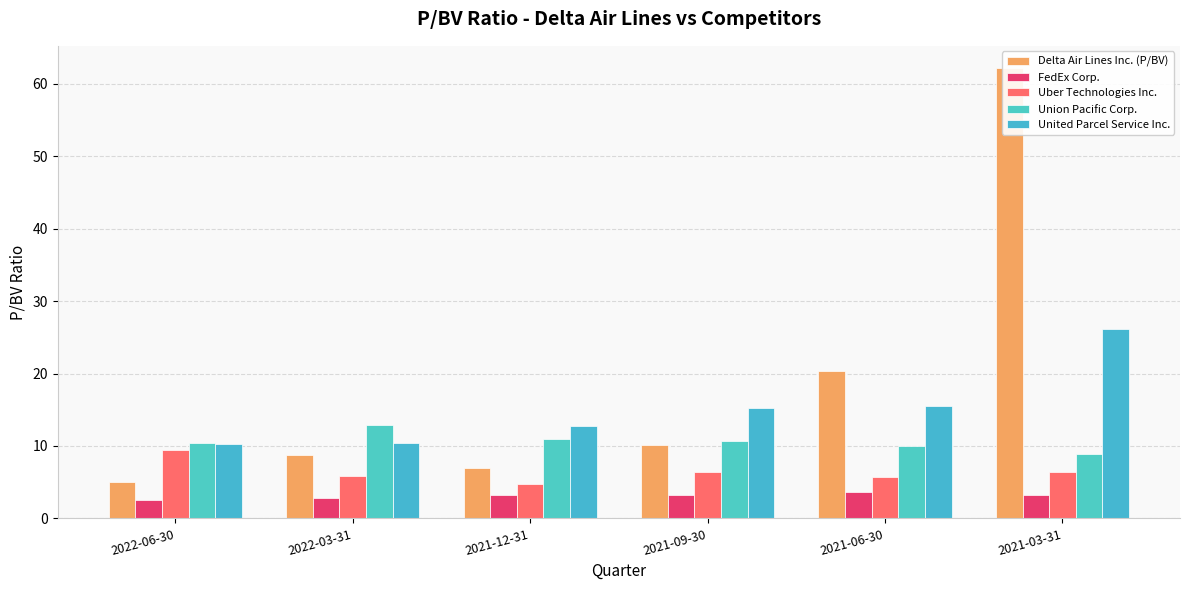

Where is United Parcel Service Inc. nearest to the value 18?

2021-06-30